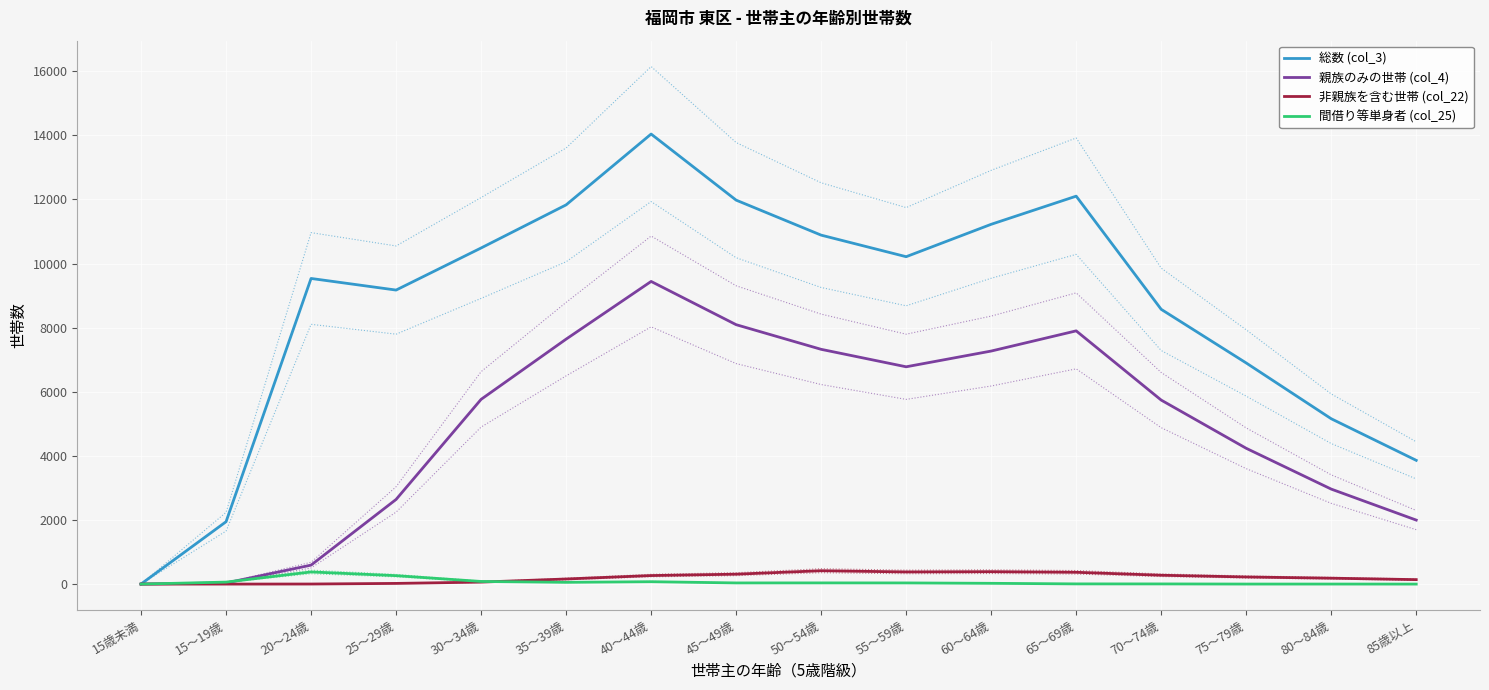

At which label is 親族のみの世帯 (col_4) closest to 4722?

75～79歳